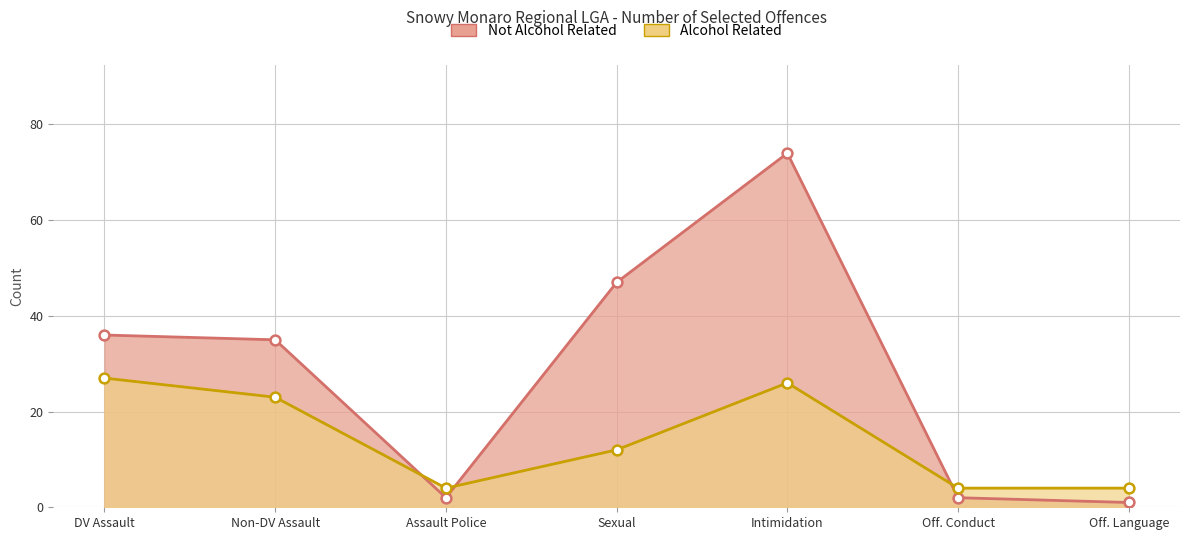

Which series reaches the minimum Y coordinate?

Not Alcohol Related